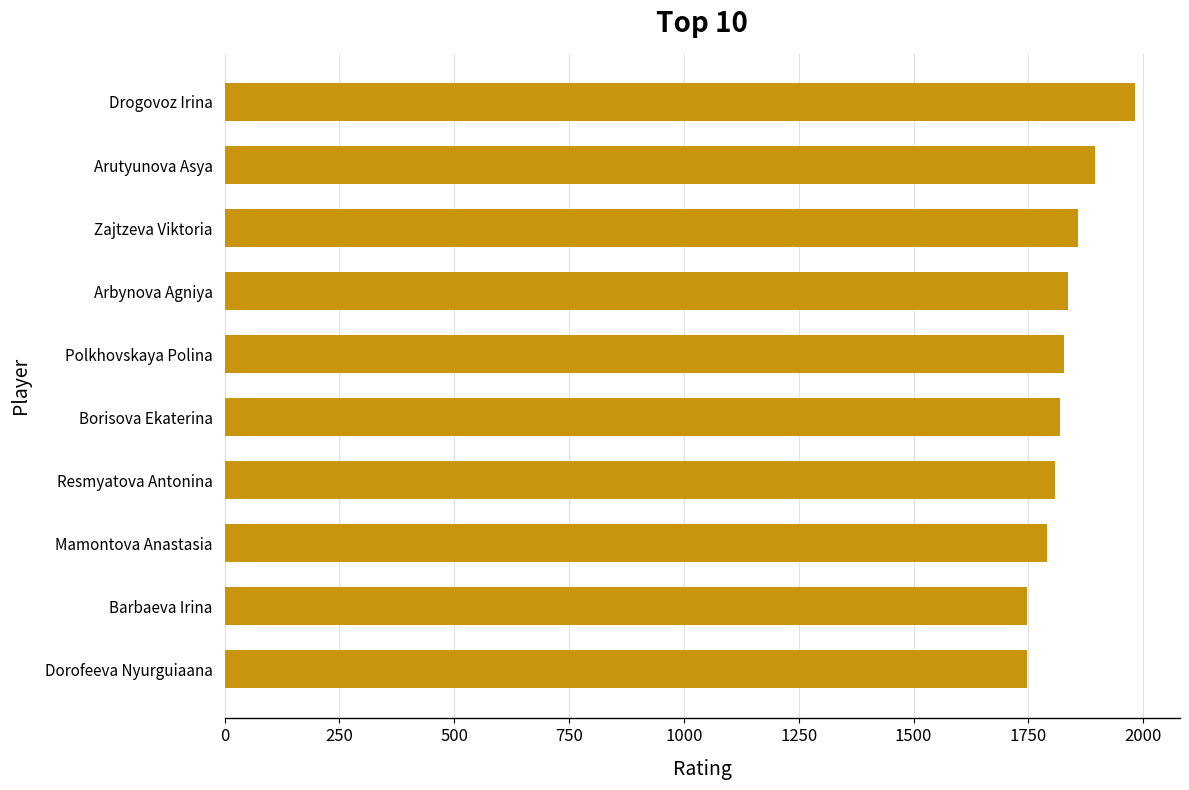

How many values are below 1828?

5